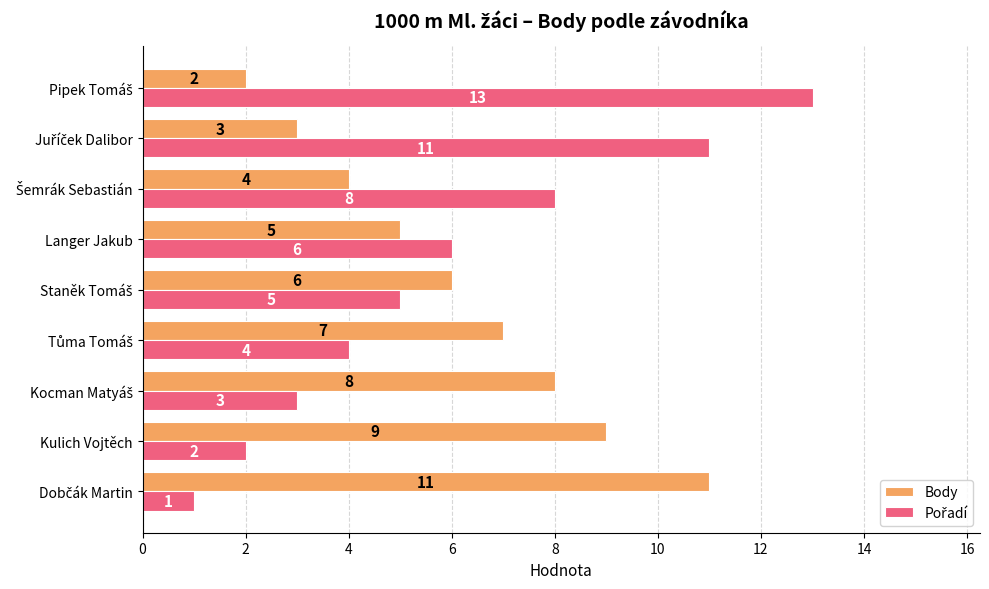

Count the Body values in the range 4 to 8.

5